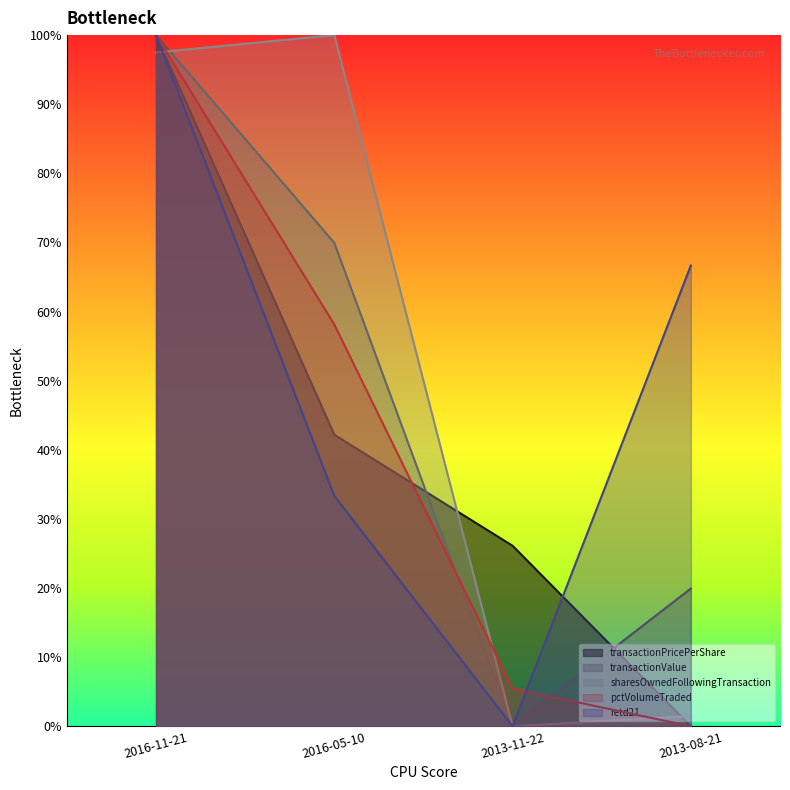

What is the difference between the second highest and second lowest values in the retd21 series?

33.3